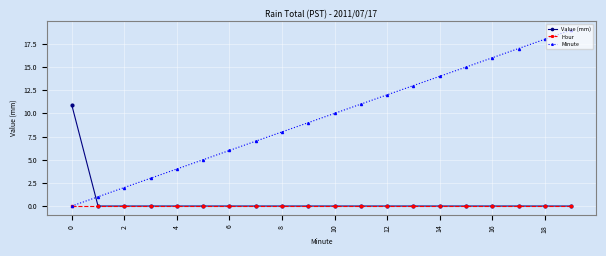

Which series ends up on top after the final intersection of Value (mm) and Minute?

Minute